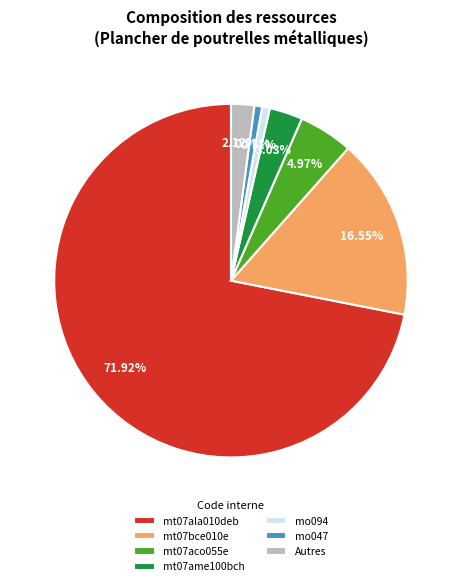

Approximately how many times larger is the value at mt07ala010deb compared to Autres?

33.9